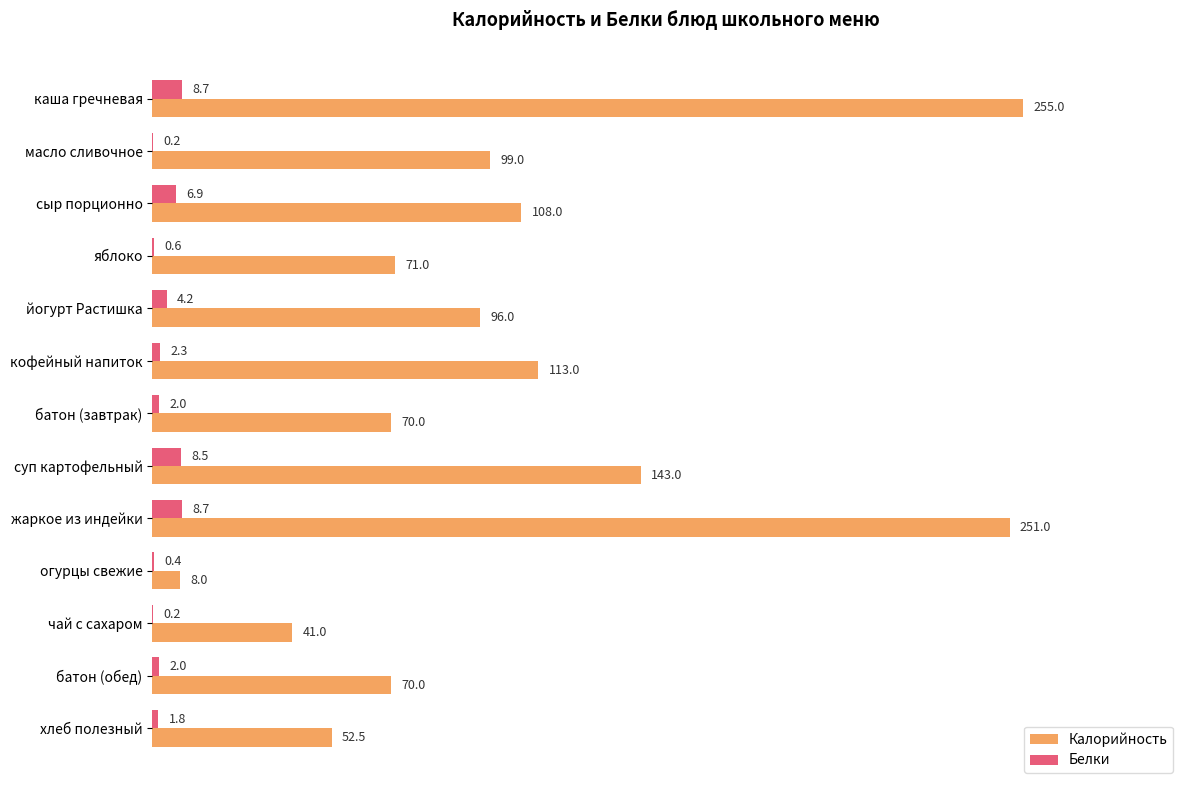

What is the sum of the Калорийность values at сыр порционно and жаркое из индейки?

359.0